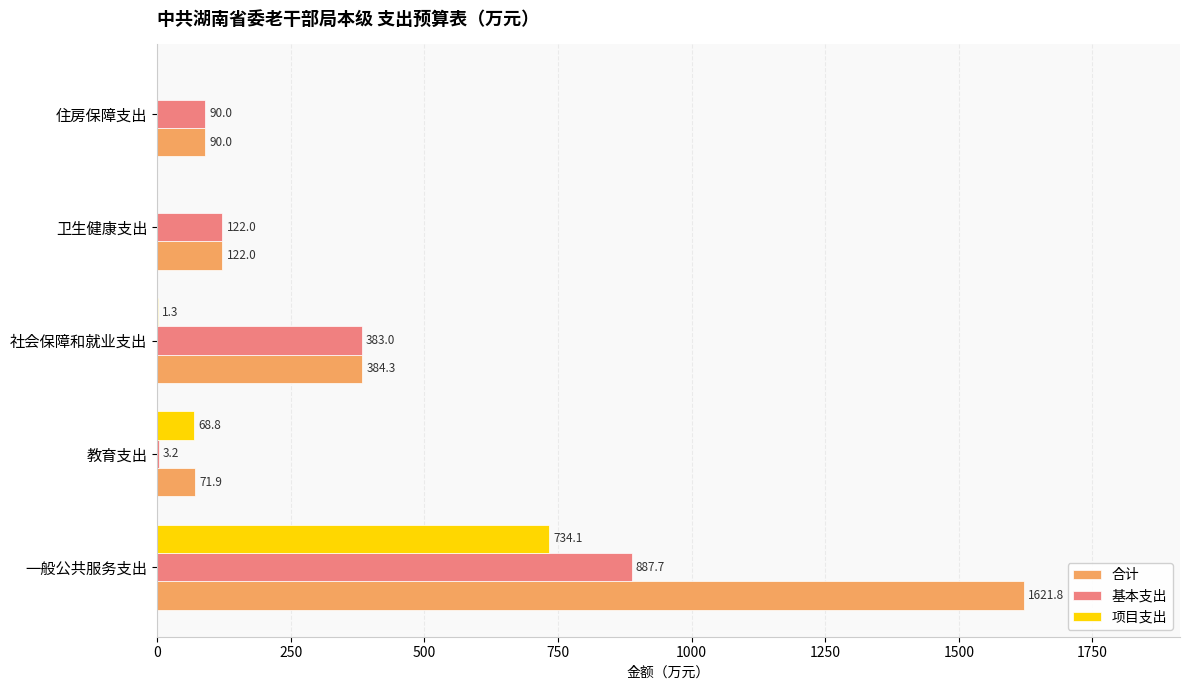

What is the sum of all 基本支出 values?

1485.9